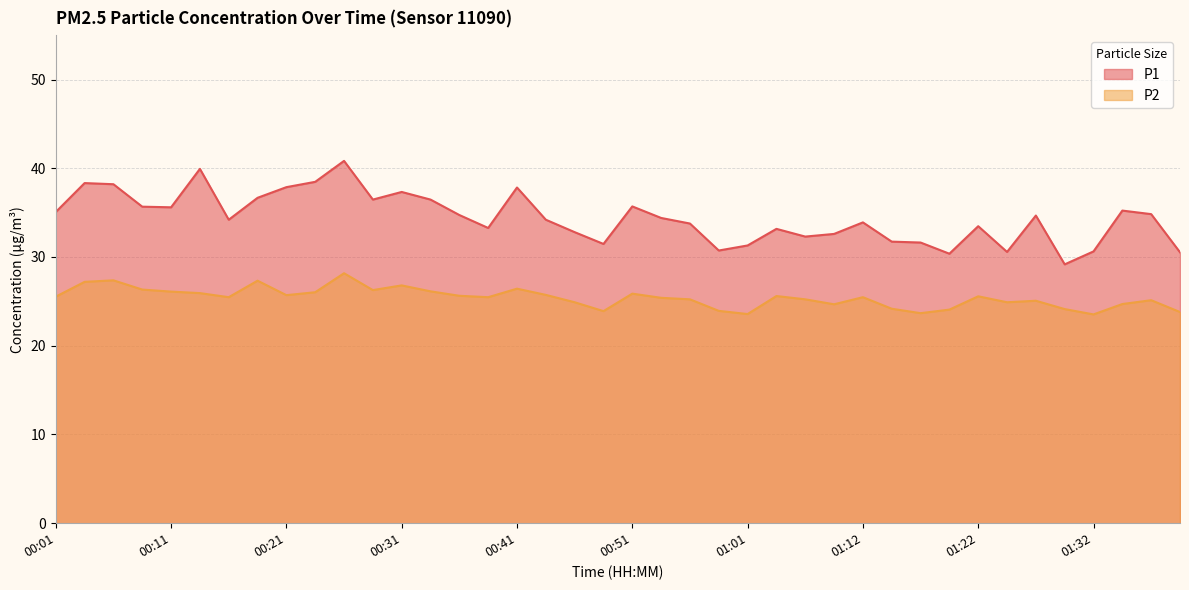

Which series changed the most between 00:51 and 00:59?

P1